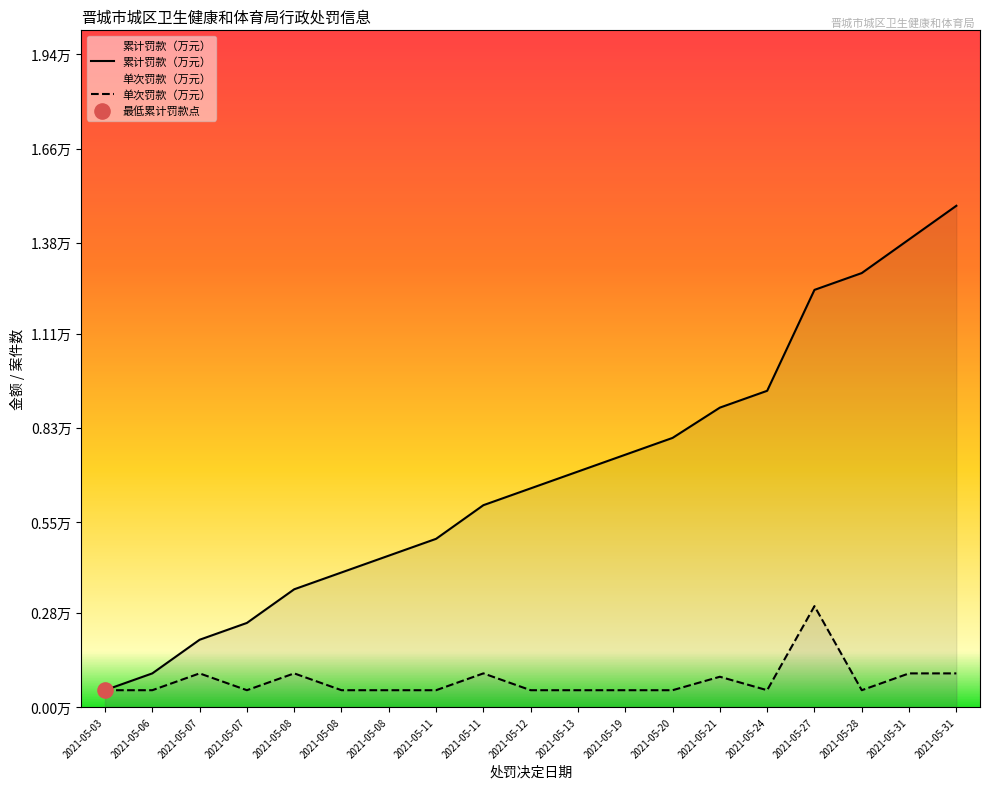

At how many categories does at least one series exceed 1?

4